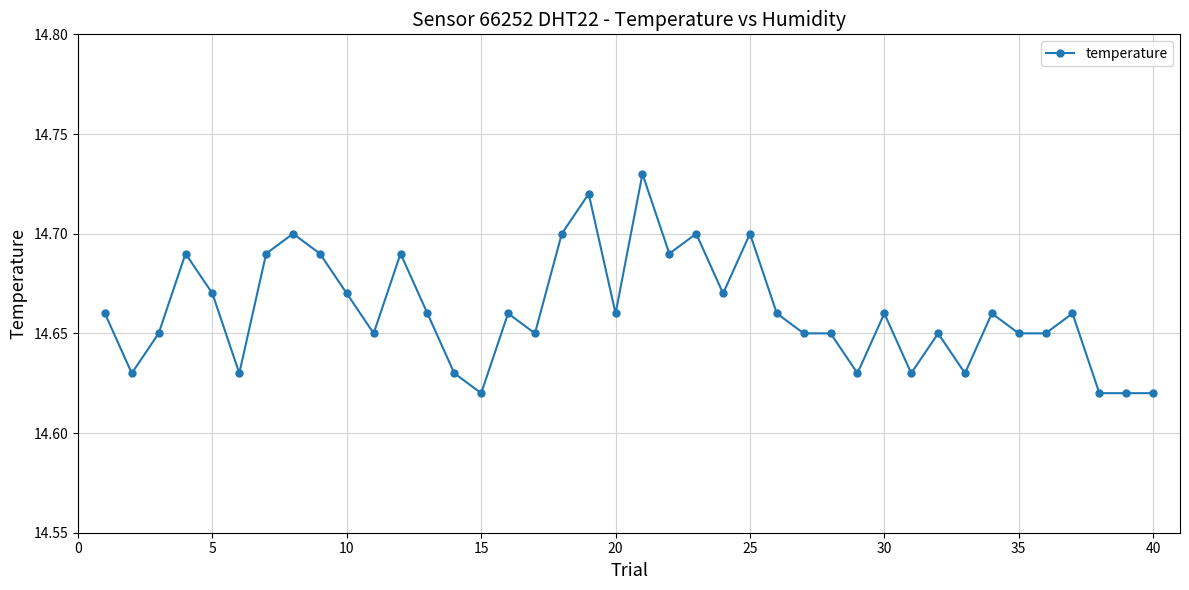

How many values are between 14 and 15?

40